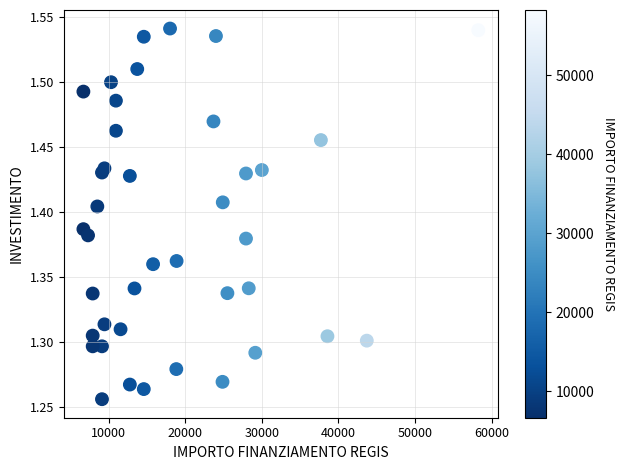

What is the range of X values (max minus min)?

51595.0